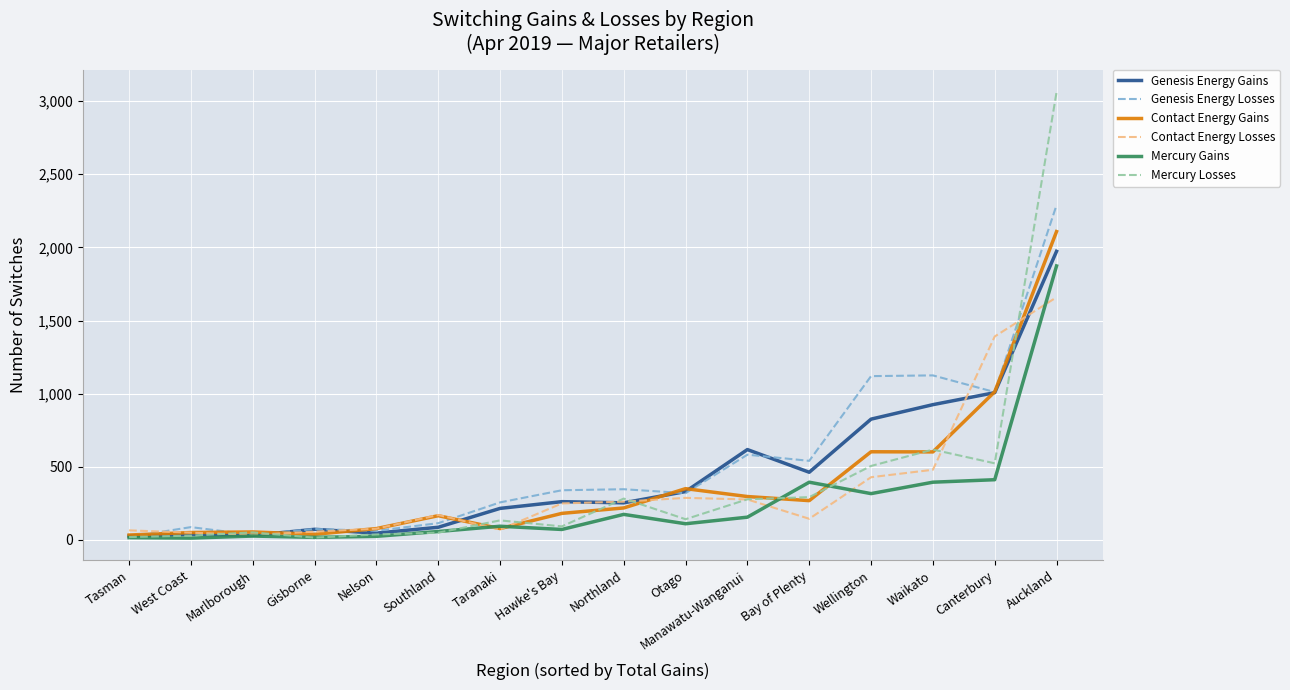

What is the sum of the Mercury Gains values at Southland and Gisborne?

76